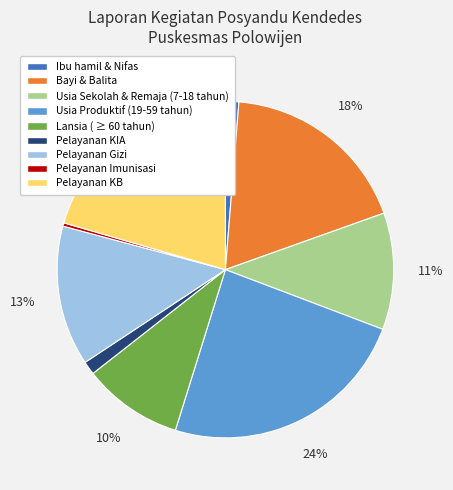

Between Usia Sekolah & Remaja (7-18 tahun) and Bayi & Balita, which is larger?

Bayi & Balita